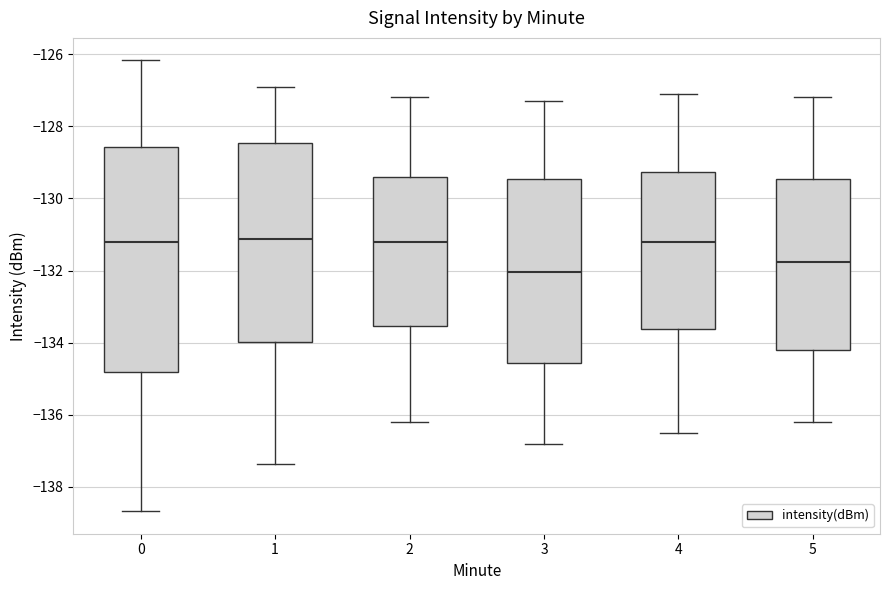

Reading left to right, transcribe this box plot: for each box, give where its median line is, the range the box spans, and where its two whiskers end, as read against the y-axis. The values are not printed on the chart, so give them approximately, as read against the axis.

0: median -131.2, box -134.8 to -128.6, whiskers -138.6 to -126.2
1: median -131.2, box -134.0 to -128.4, whiskers -137.4 to -126.8
2: median -131.2, box -133.6 to -129.4, whiskers -136.2 to -127.2
3: median -132.0, box -134.6 to -129.4, whiskers -136.8 to -127.2
4: median -131.2, box -133.6 to -129.2, whiskers -136.4 to -127.0
5: median -131.8, box -134.2 to -129.4, whiskers -136.2 to -127.2